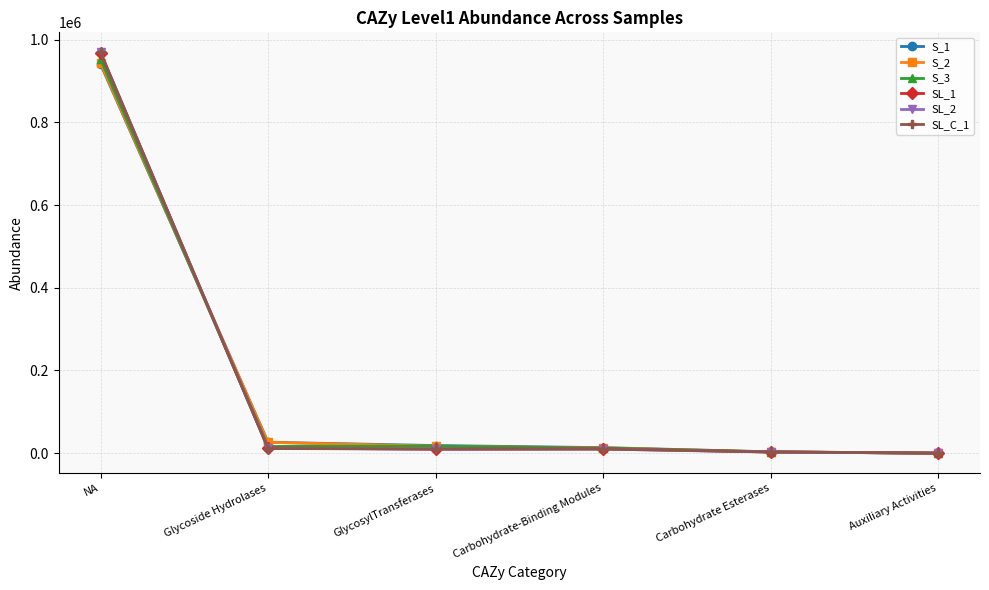

What is the sum of the S_3 values at Glycoside Hydrolases and GlycosylTransferases?

33115.5